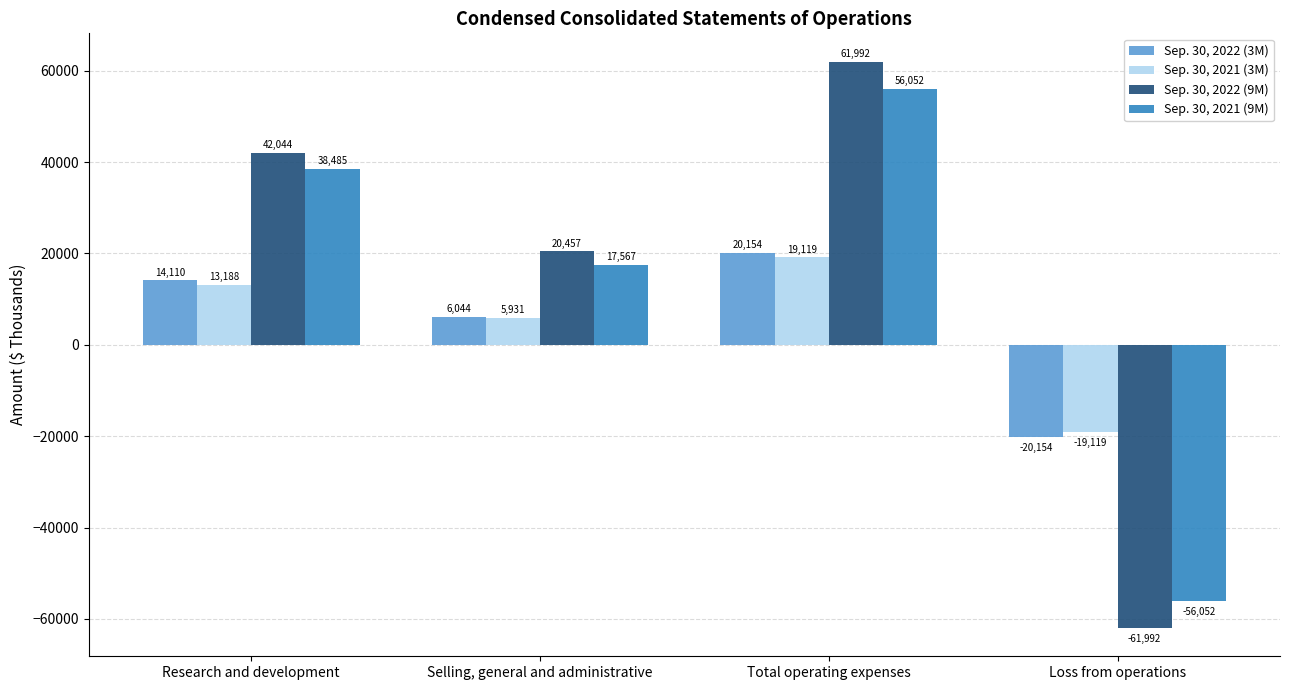

Reading left to right, transcribe all the data shown in this chart.

Sep. 30, 2022 (3M): 14110	6044	20154	-20154
Sep. 30, 2021 (3M): 13188	5931	19119	-19119
Sep. 30, 2022 (9M): 42044	20457	61992	-61992
Sep. 30, 2021 (9M): 38485	17567	56052	-56052